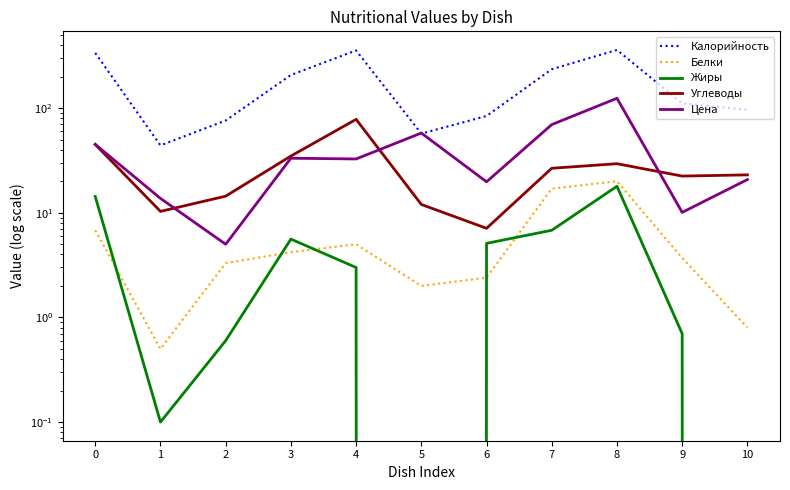

Between 0 and 7, which series saw the biggest shift?

Калорийность